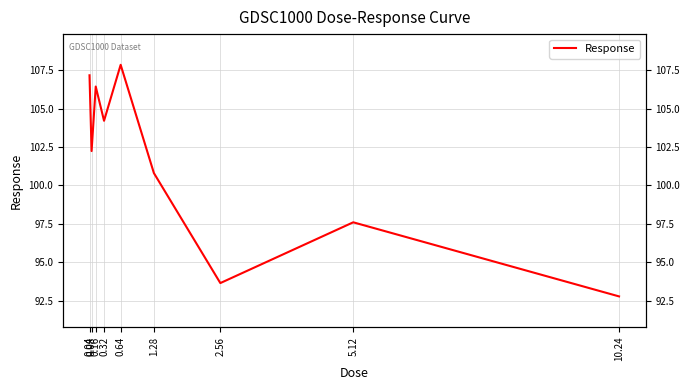

What is the ratio of the value at 2.56 to the value at 0.08?

0.9